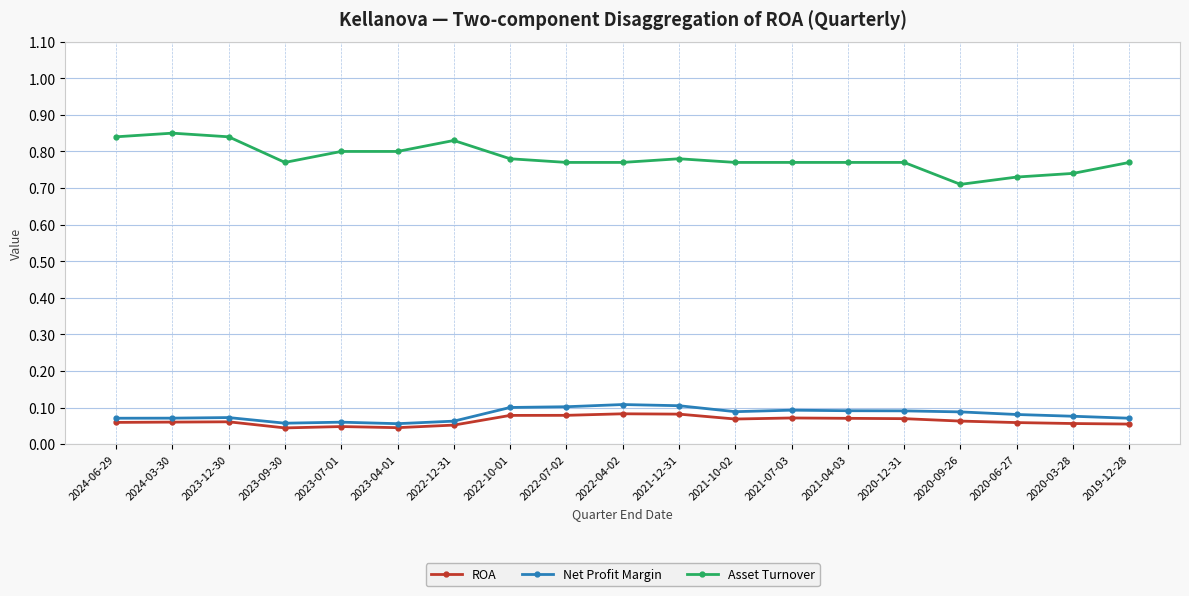

The value of Asset Turnover at 2020-09-26 is 0.3. True or false?

False